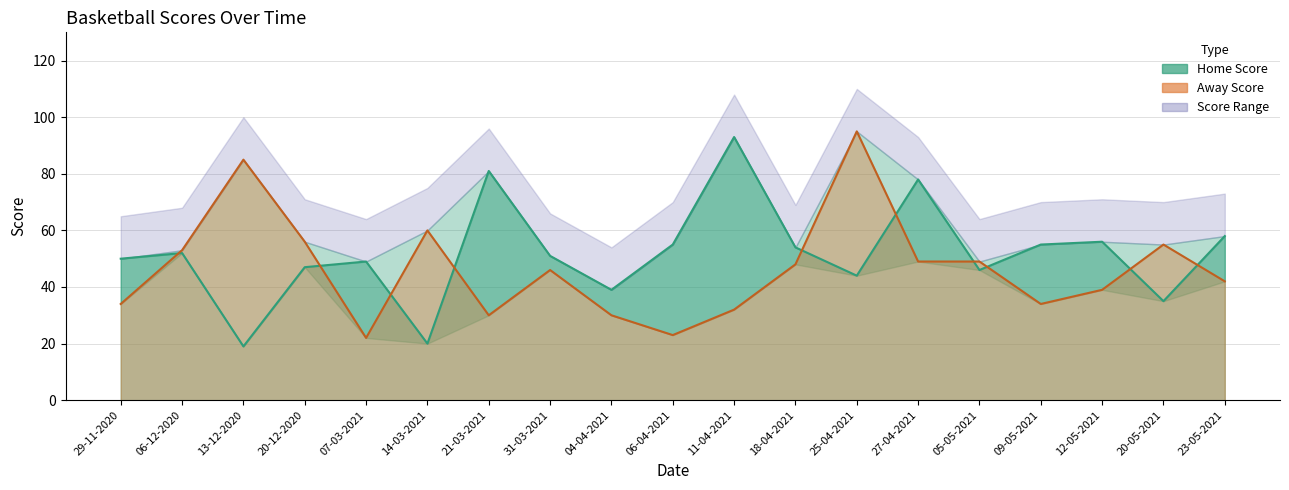

What is the greatest value displayed?

95